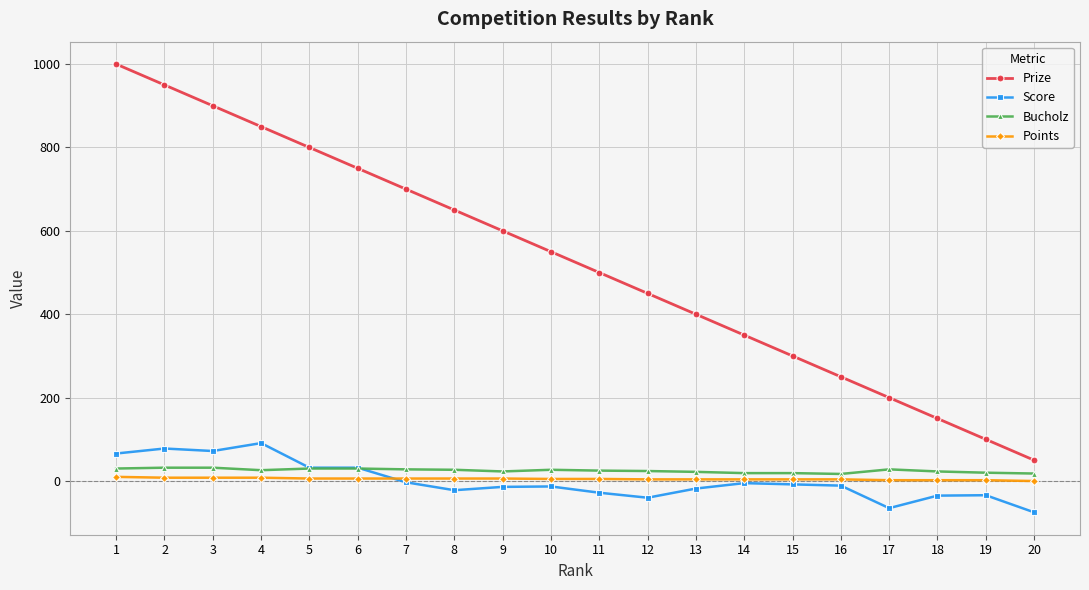

Which series has the largest total across all categories?

Prize